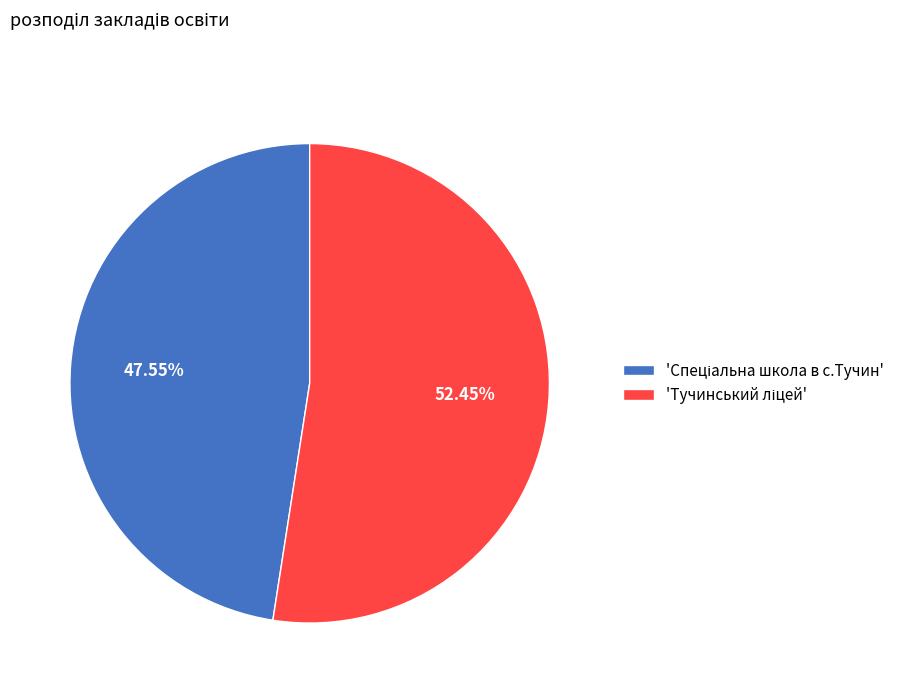

How many slices are in this pie chart?

2